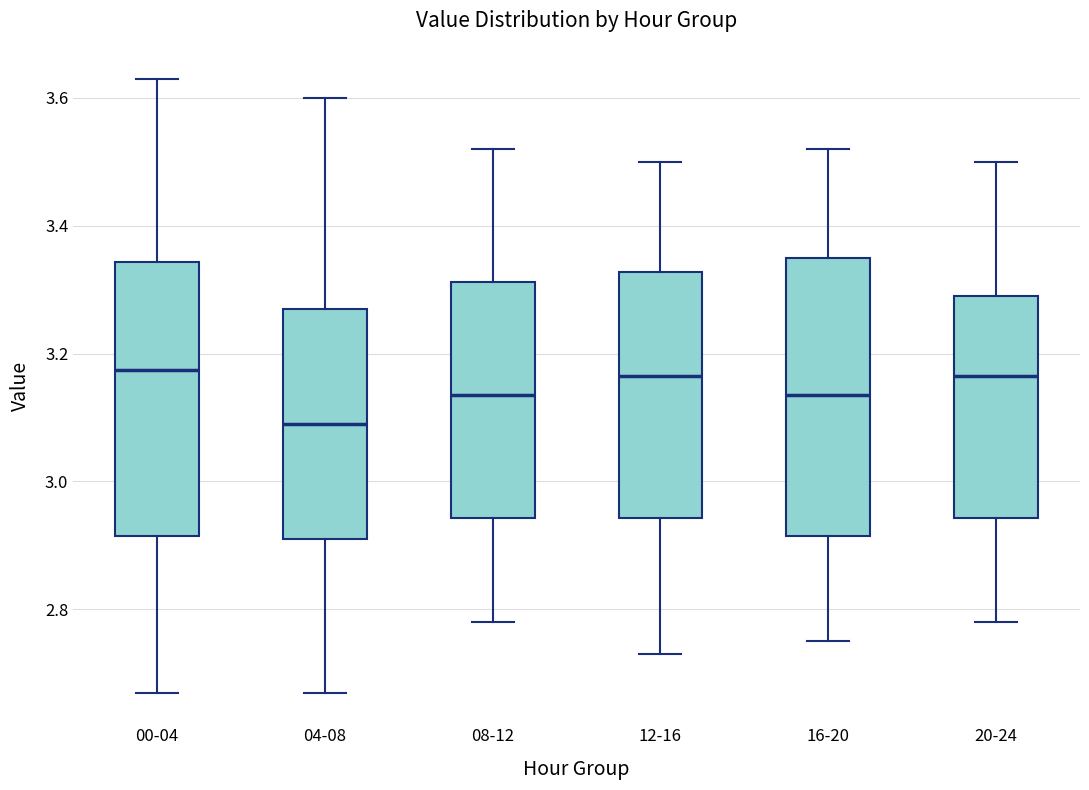

Which box has the lowest median line?

04-08